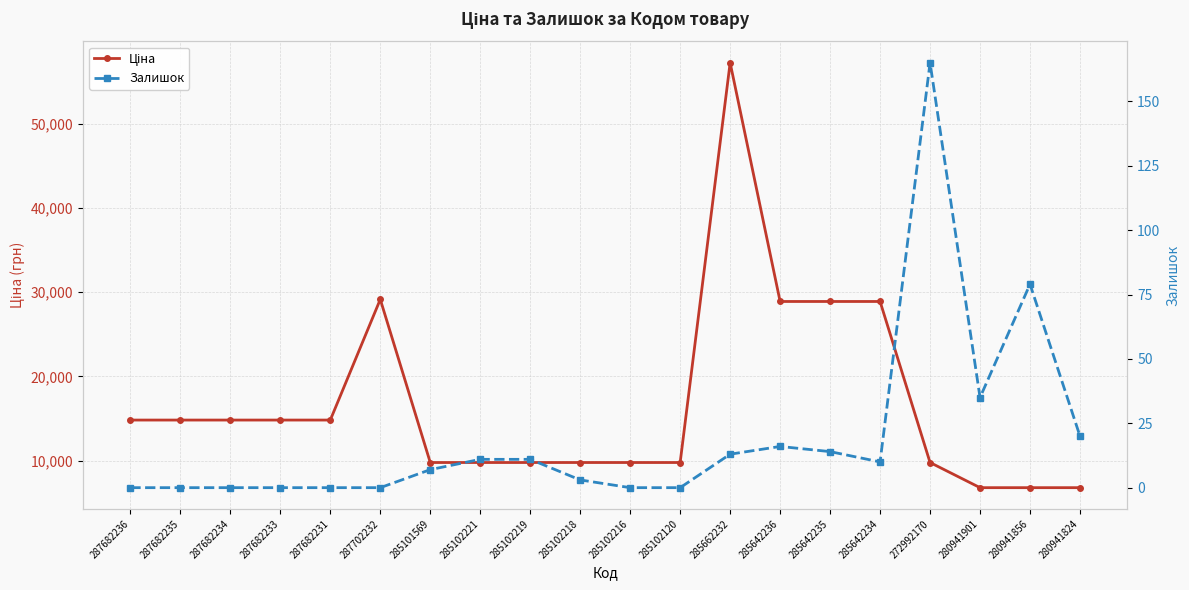

At which category is the sum across all series the highest?

285662232